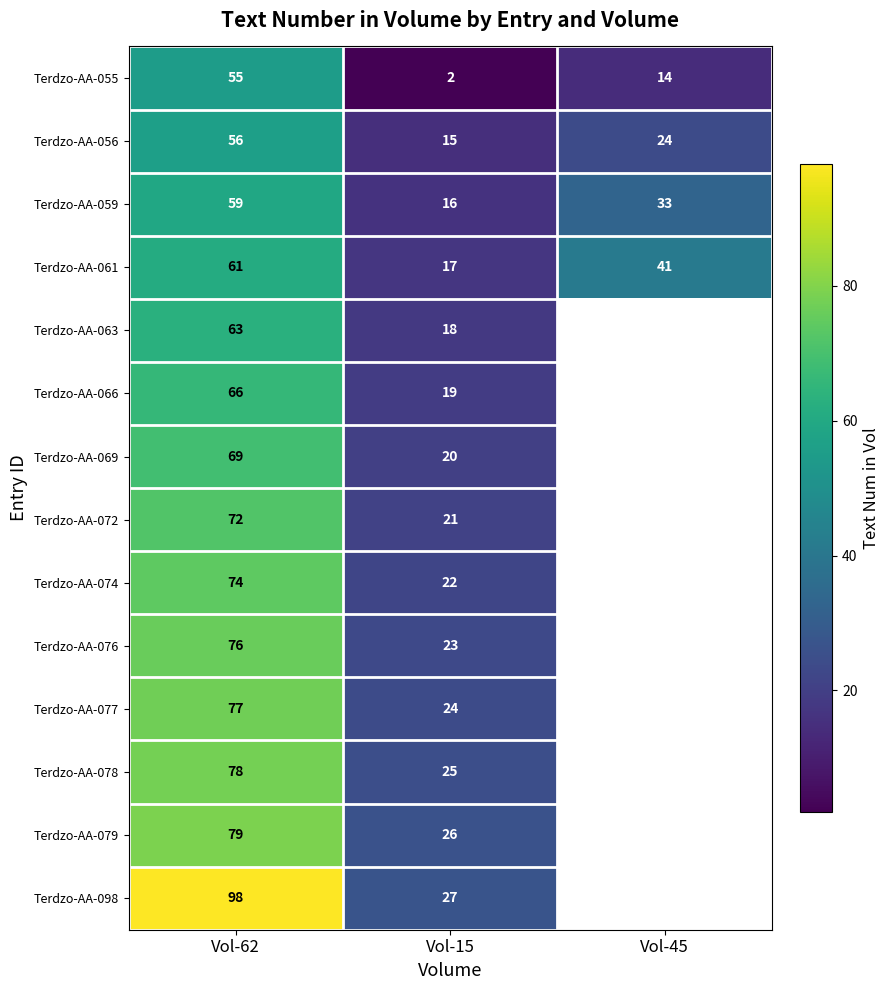

Is it true that Terdzo-AA-072 equals 37.6 at Vol-15?

False